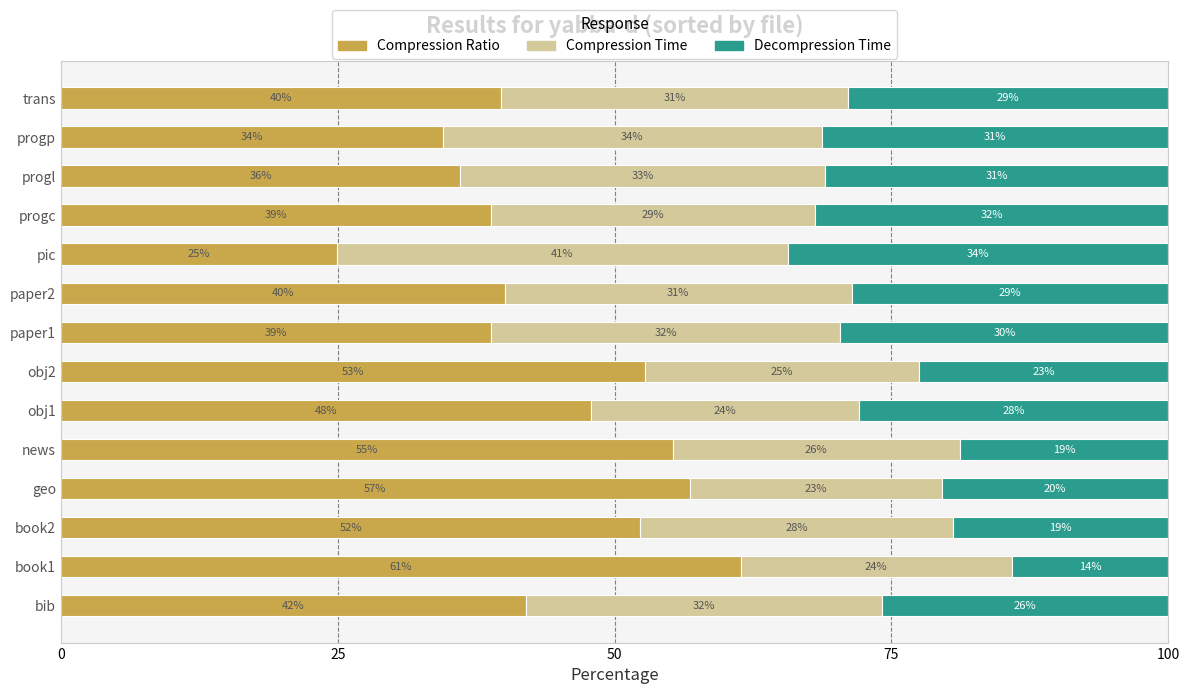

What is the total value across all series at paper2?

100.0